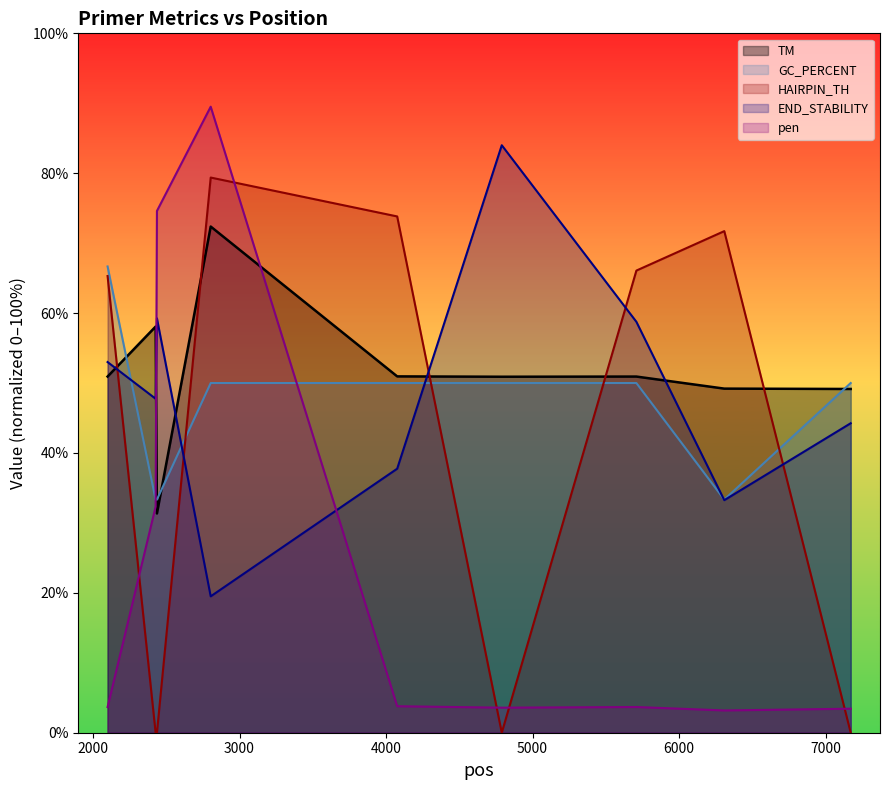

Rank the categories by pen_scaled value from lowest to highest.

6309, 7172, 4790, 2099, 5709, 4076, 2427, 2436, 2803